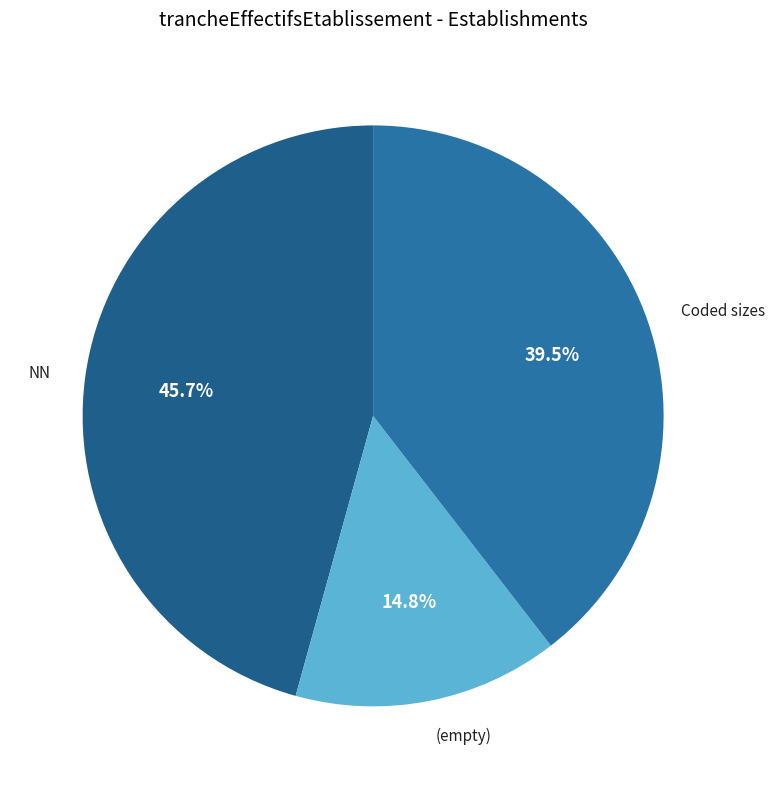

Does NN account for over 50% of the chart?

No